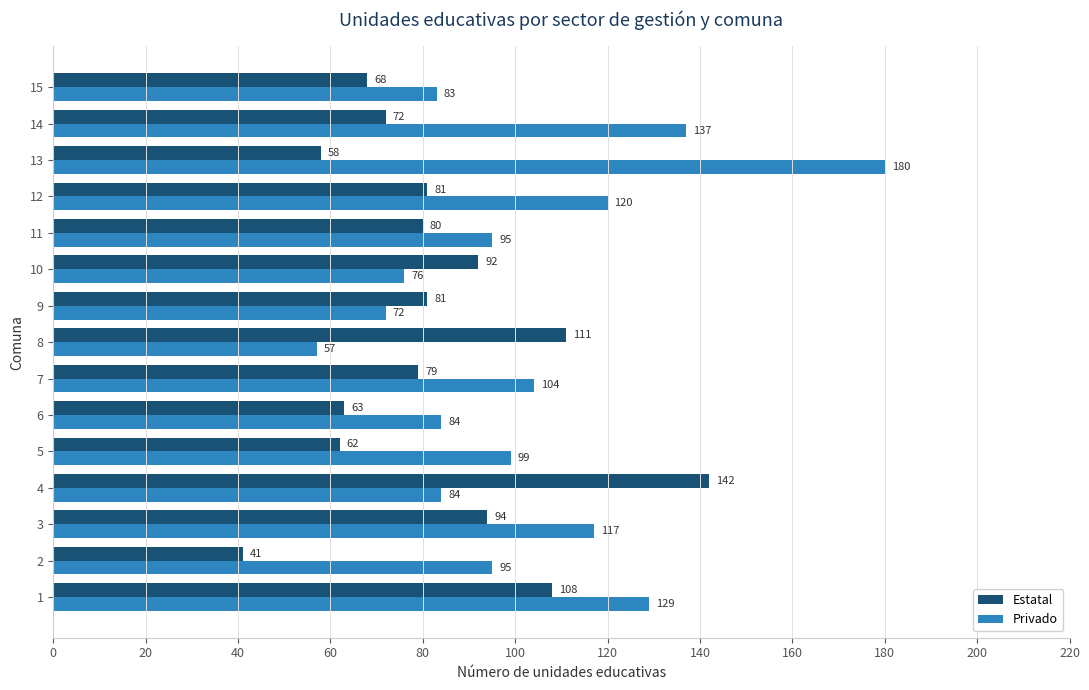

List the series in order of their peak value, lowest first.

Estatal, Privado